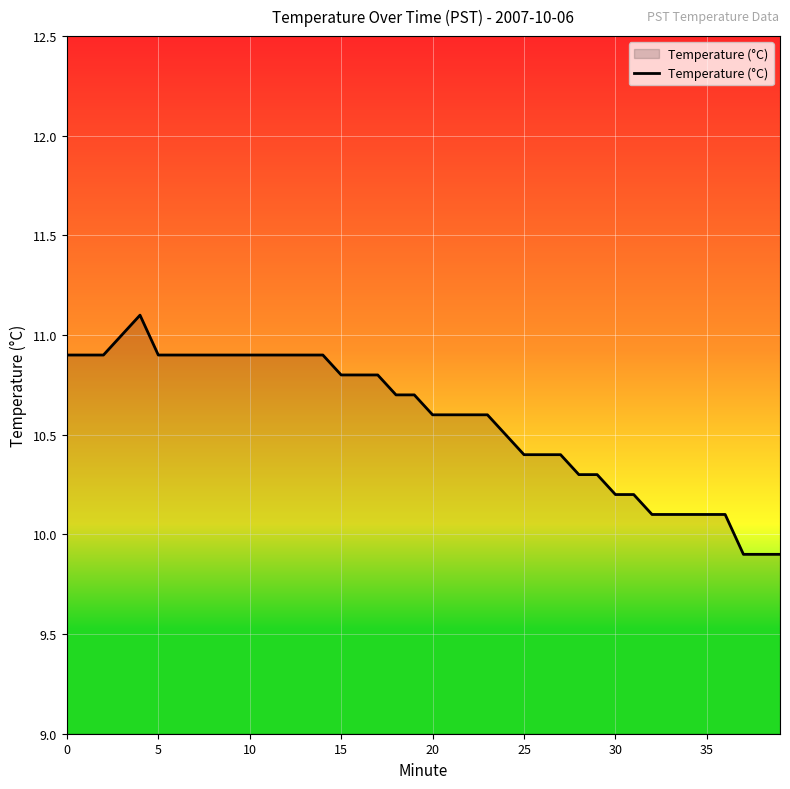

What is the minimum value shown in the chart?

9.9